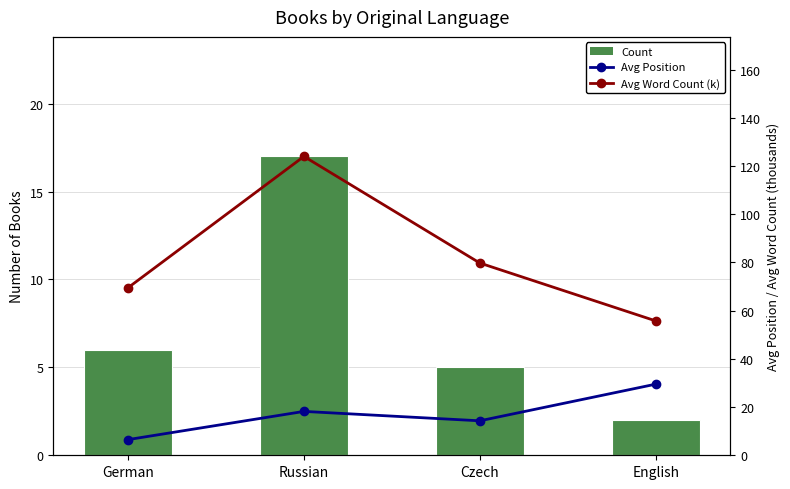

How many groups of bars are there?

4